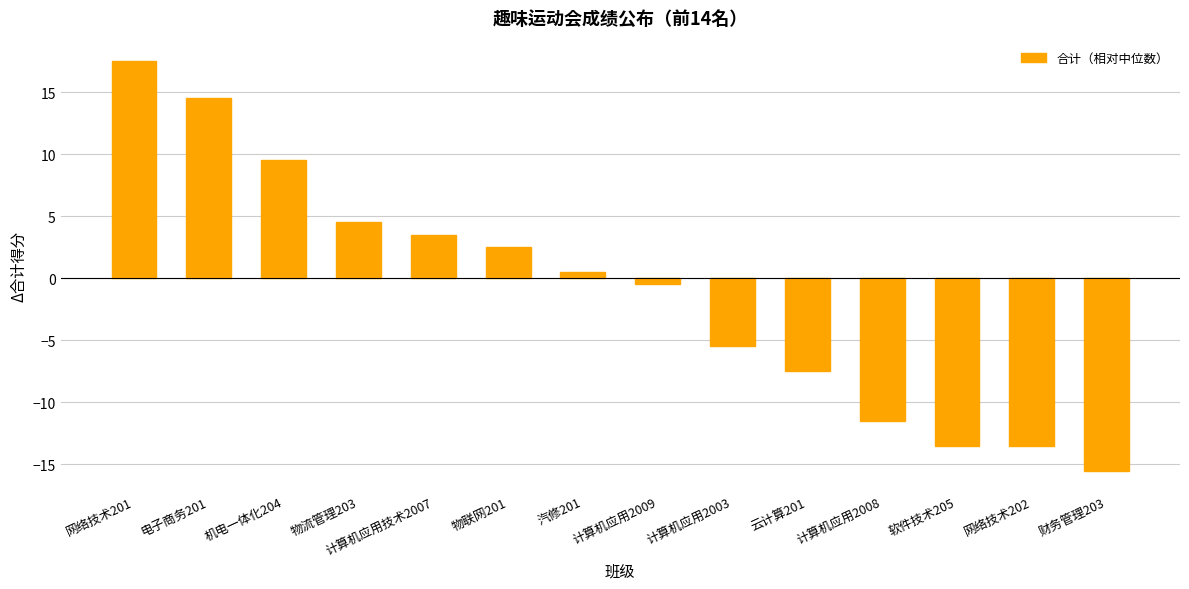

What is the difference between the maximum and minimum values?

33.0